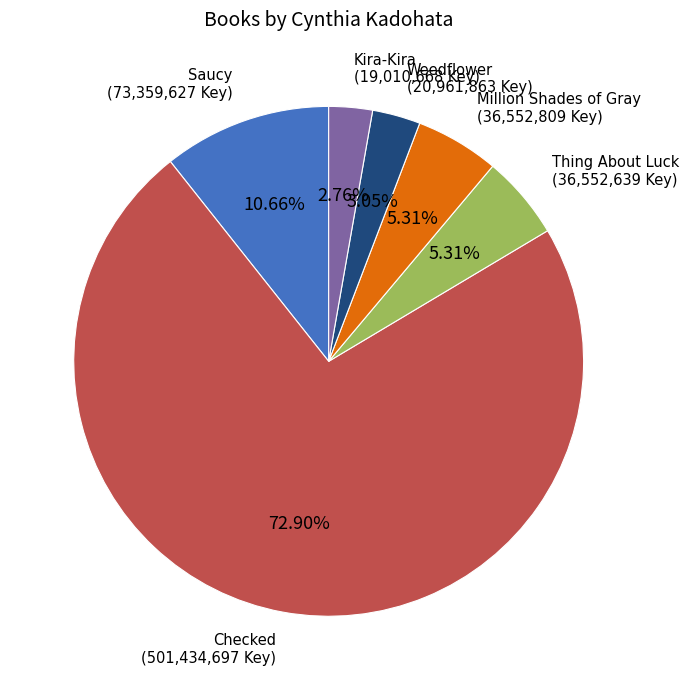

Is there a majority slice in this chart?

Yes